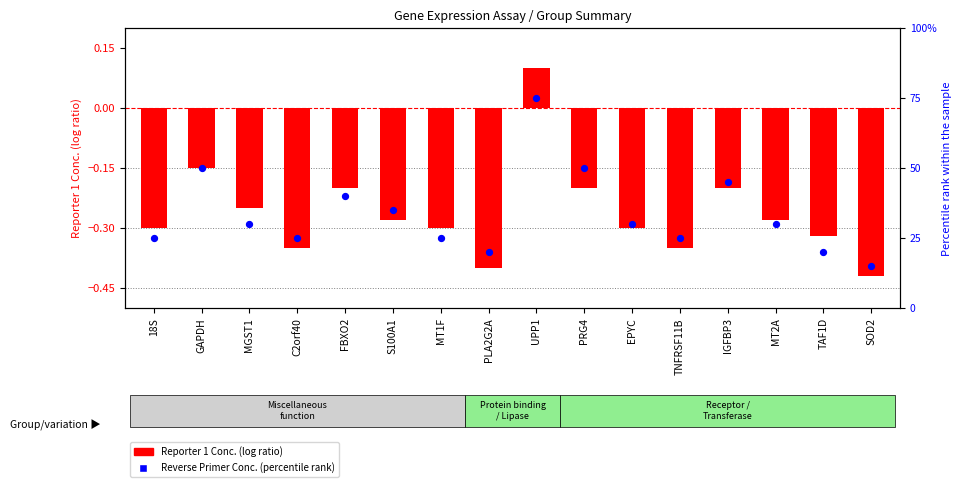

Which series has the largest total across all categories?

Reverse Primer Conc. (percentile rank)